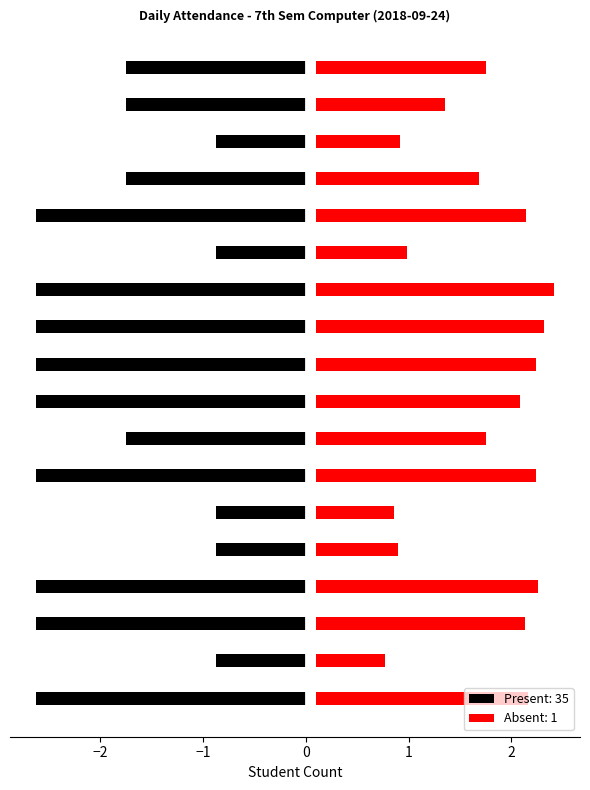

What is the sum of all Present (P) values?

-35.0